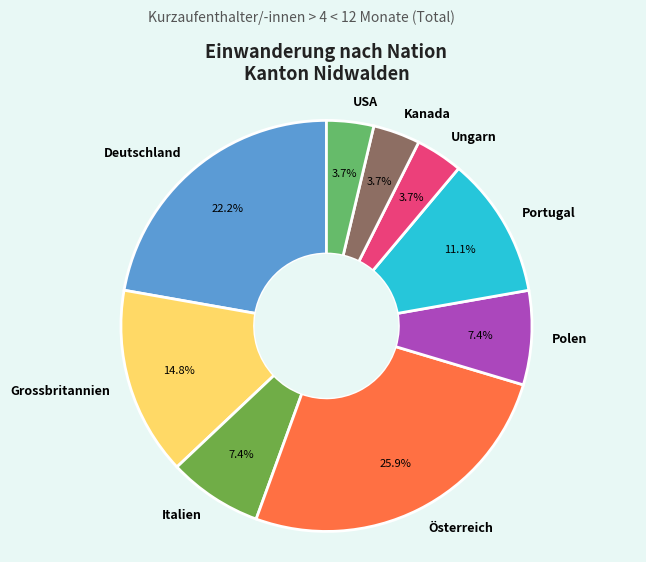

Is the sum of Italien and Österreich greater than half?

No